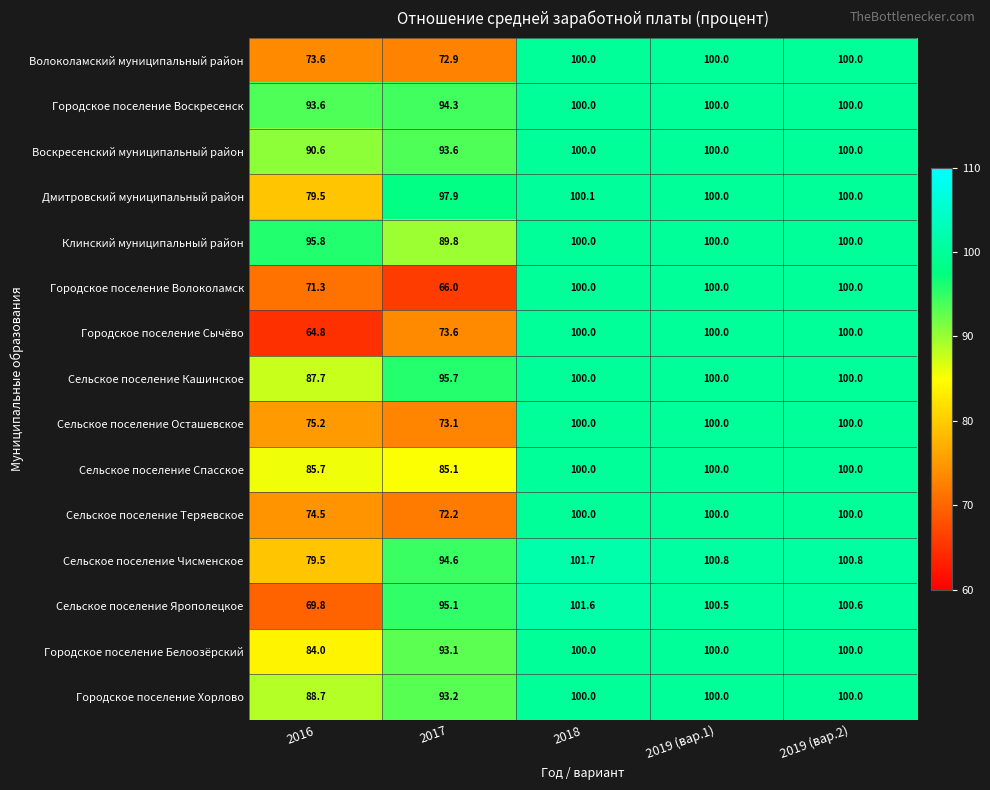

True or false: Сельское поселение Спасское has a value of 126.0 at 2017.

False